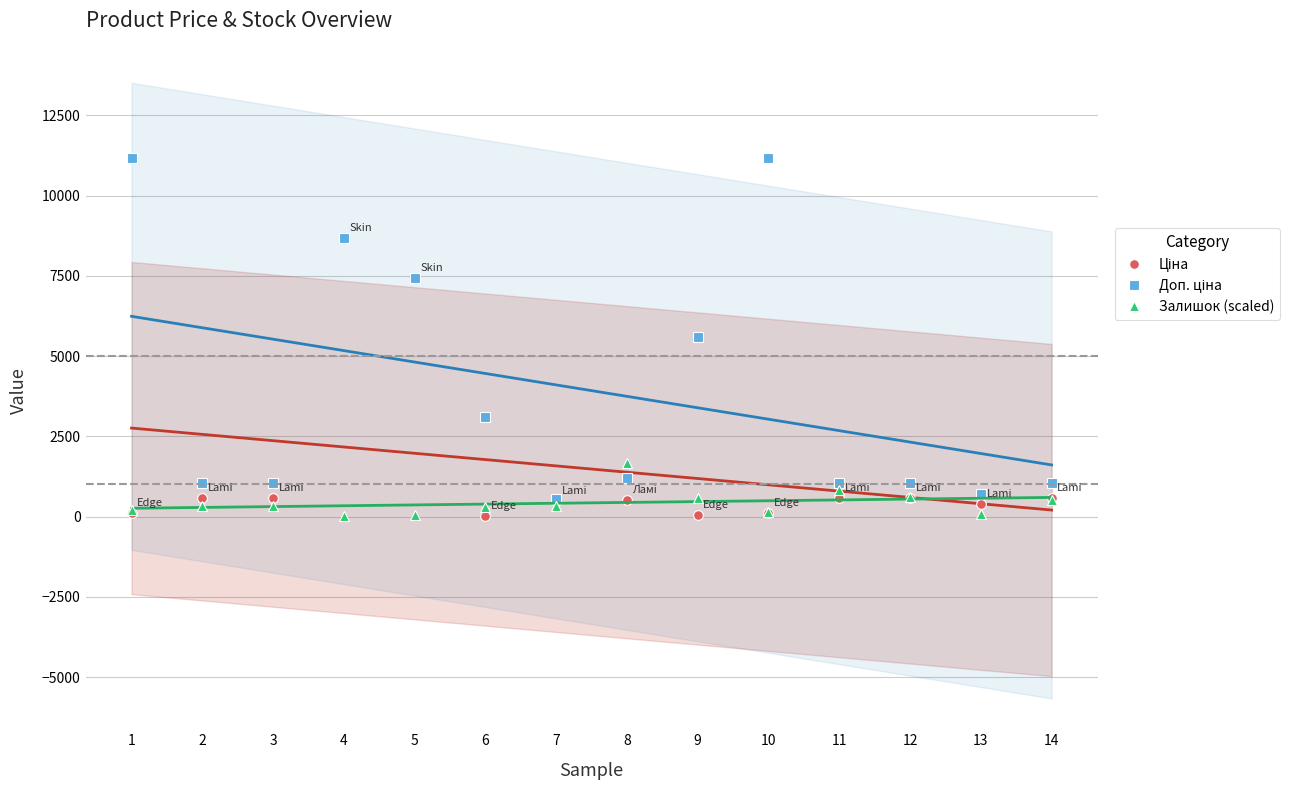

What is the greatest value displayed?

11182.0